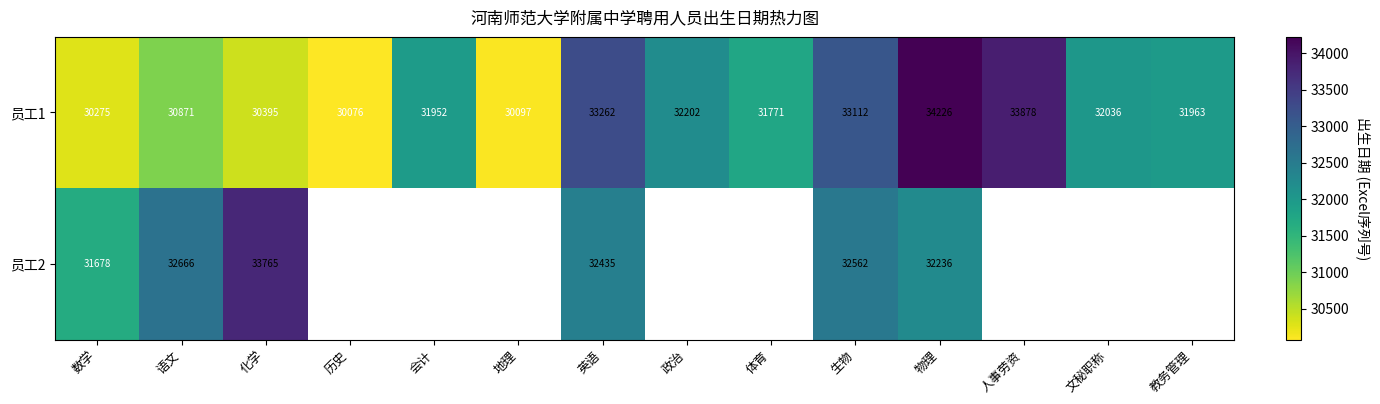

Is it true that 员工1 equals 33878 at 人事劳资?

True